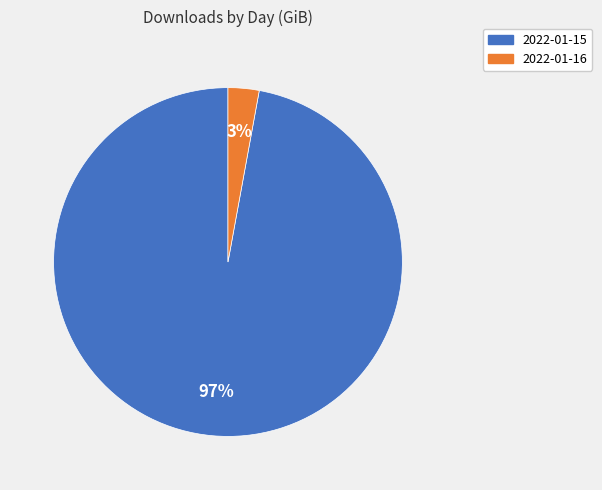

How many segments does this pie chart have?

2